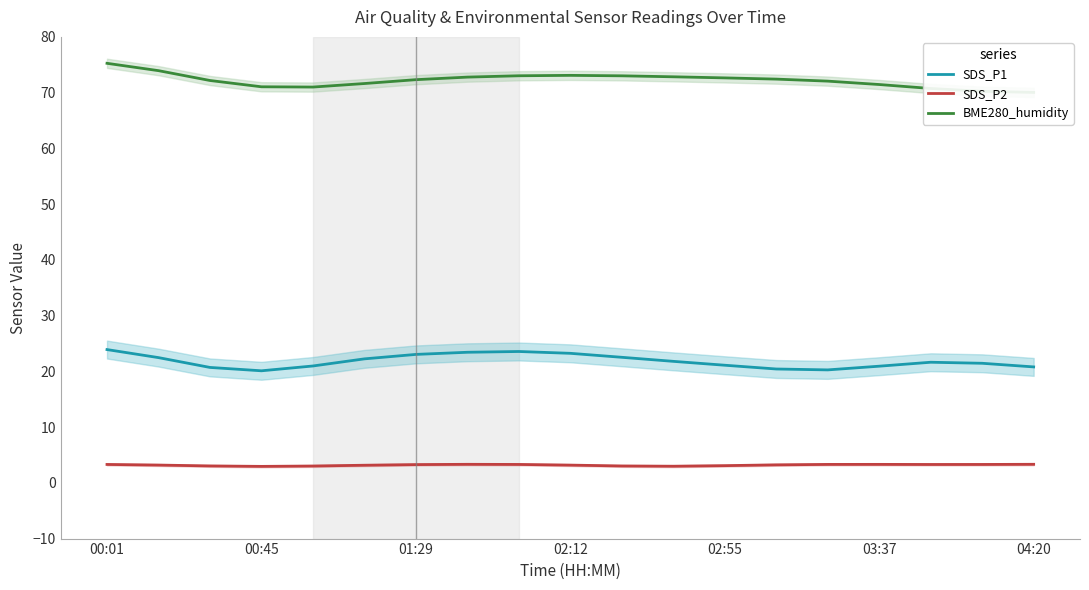

True or false: SDS_P1 has a value of 14.6 at 03:37.

False